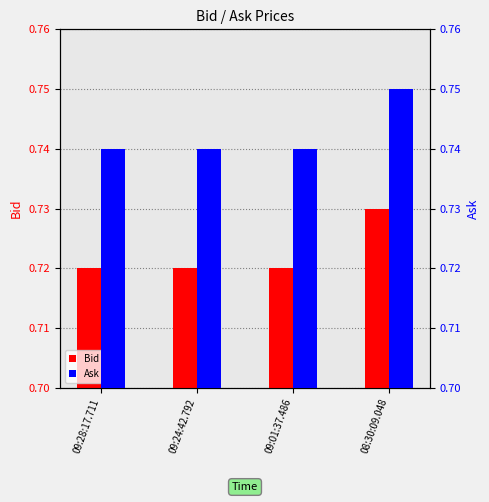

Which series changed the most between 09:24:42.792 and 08:30:09.048?

Bid